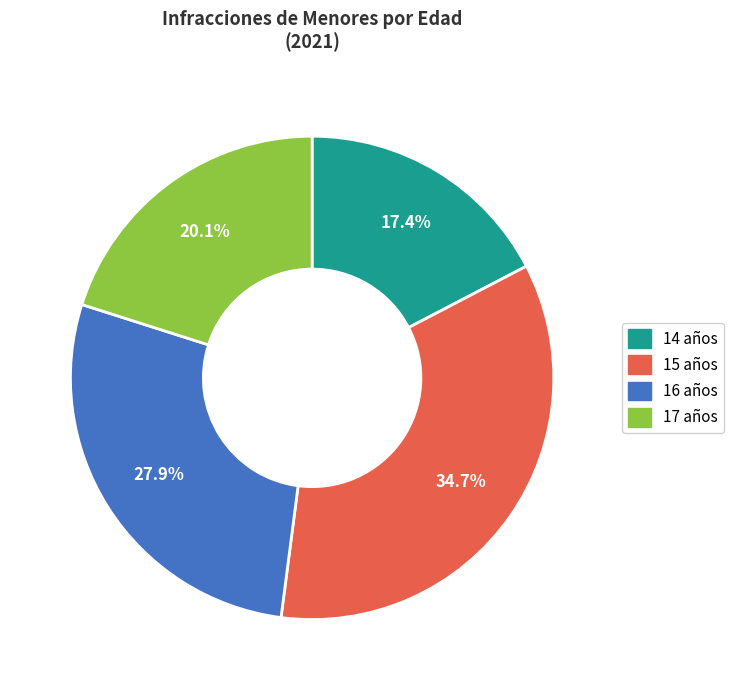

True or false: 16 años accounts for 16% of the total.

False